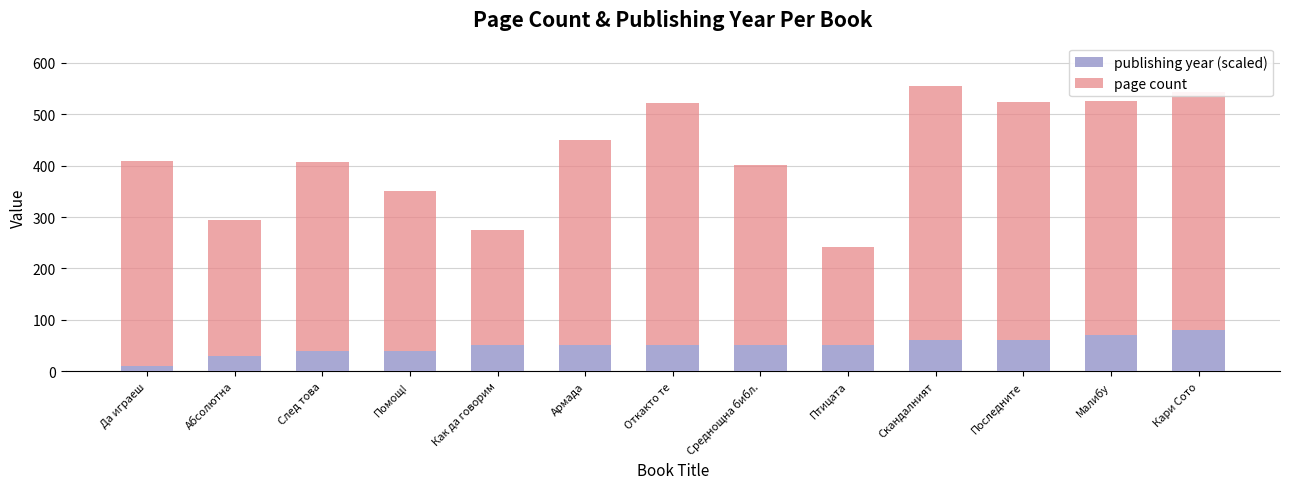

How many categories are shown in the chart?

13